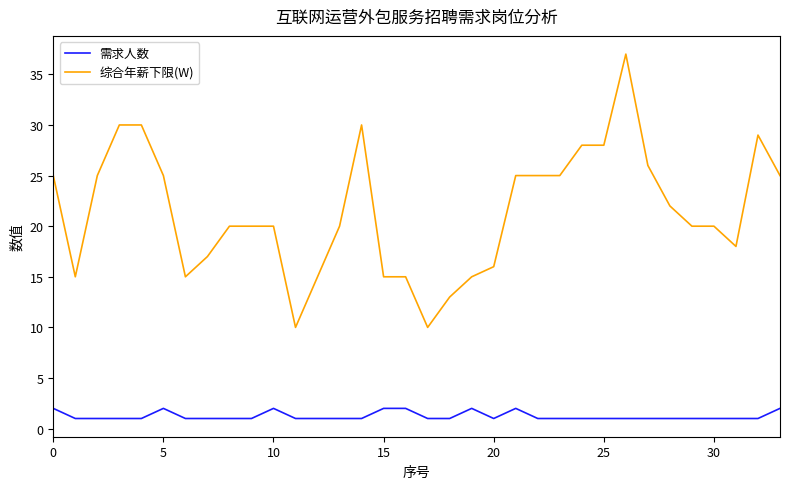

What is the lowest value of the 综合年薪下限(W) series?

10